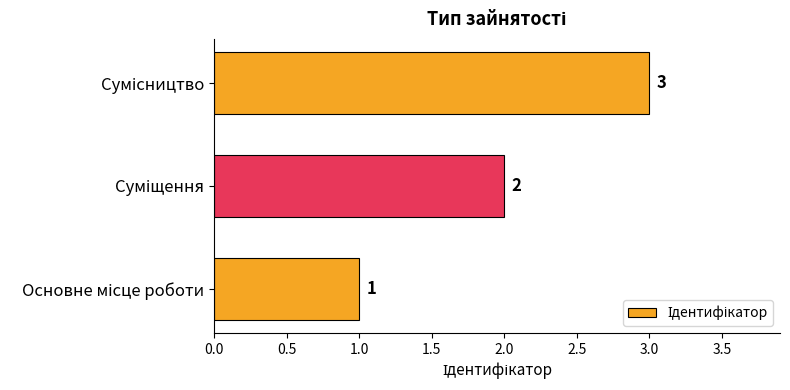

What is the maximum value shown in the chart?

3